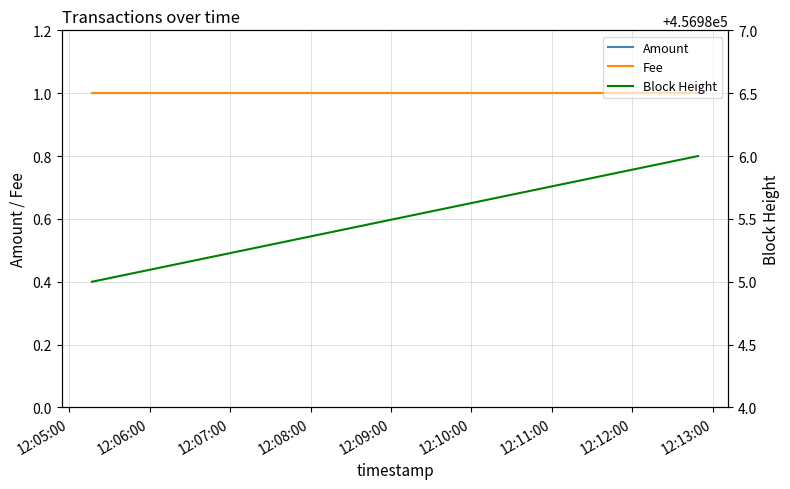

Is it true that Block Height equals 136157 at 12:05:00?

False